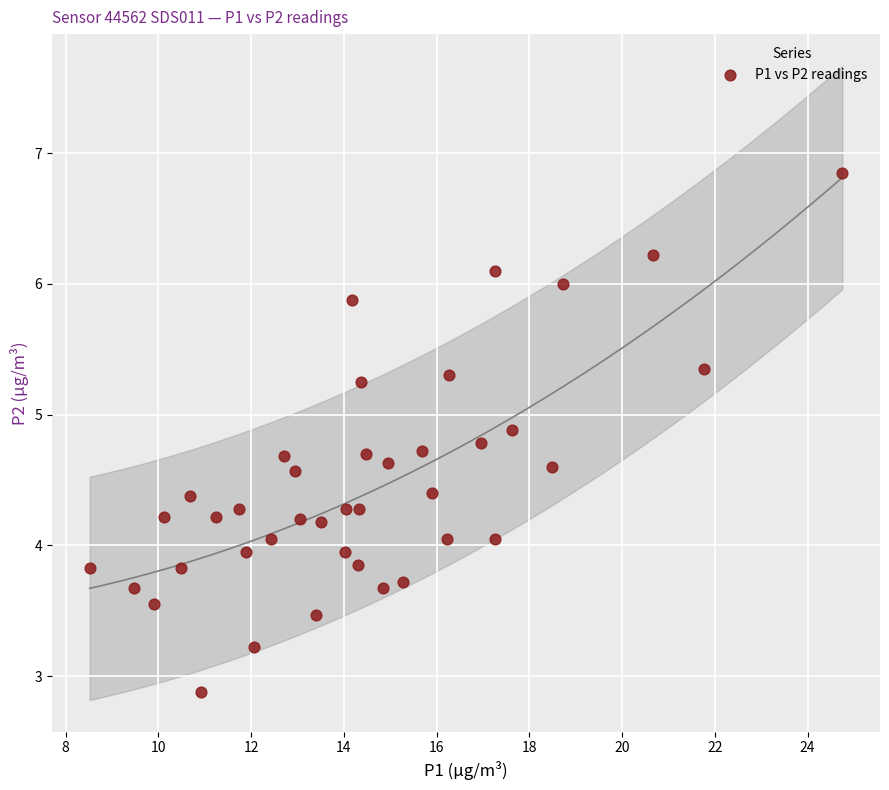

What is the range of X values (max minus min)?

16.2